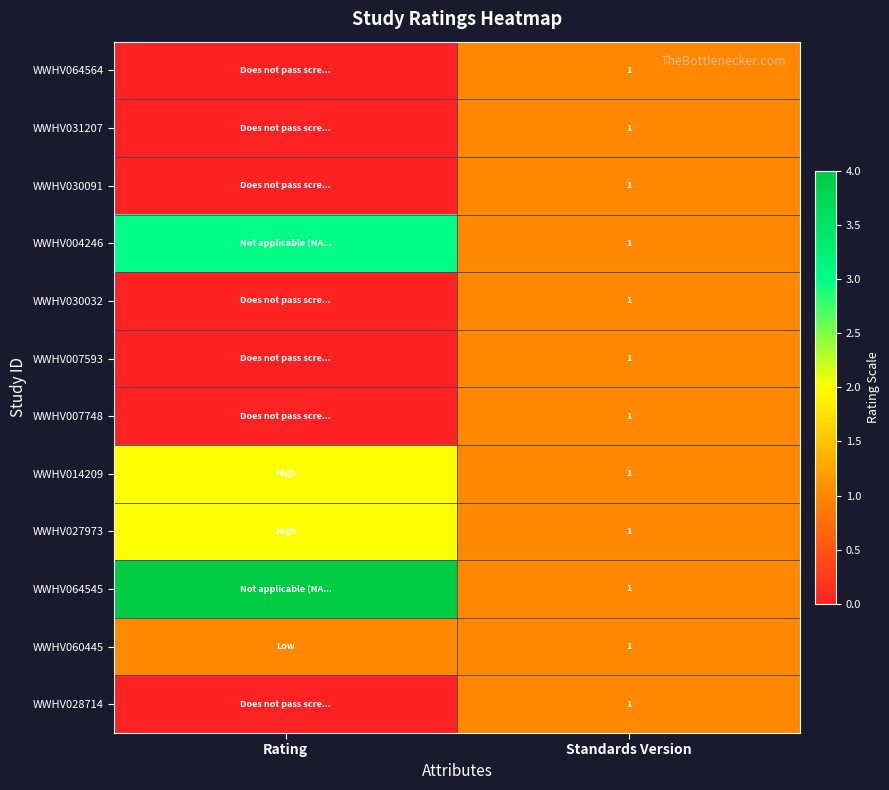

Is it true that WWHV031207 equals 0 at Standards Version?

False